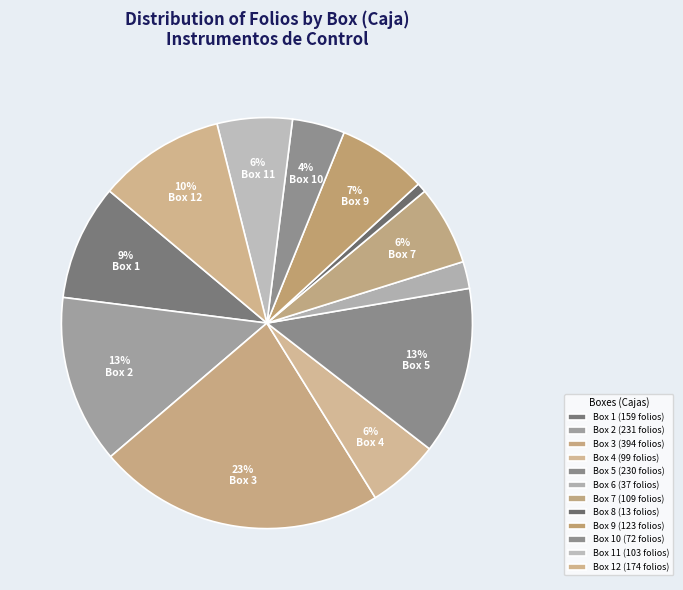

Does any single category account for the majority?

No